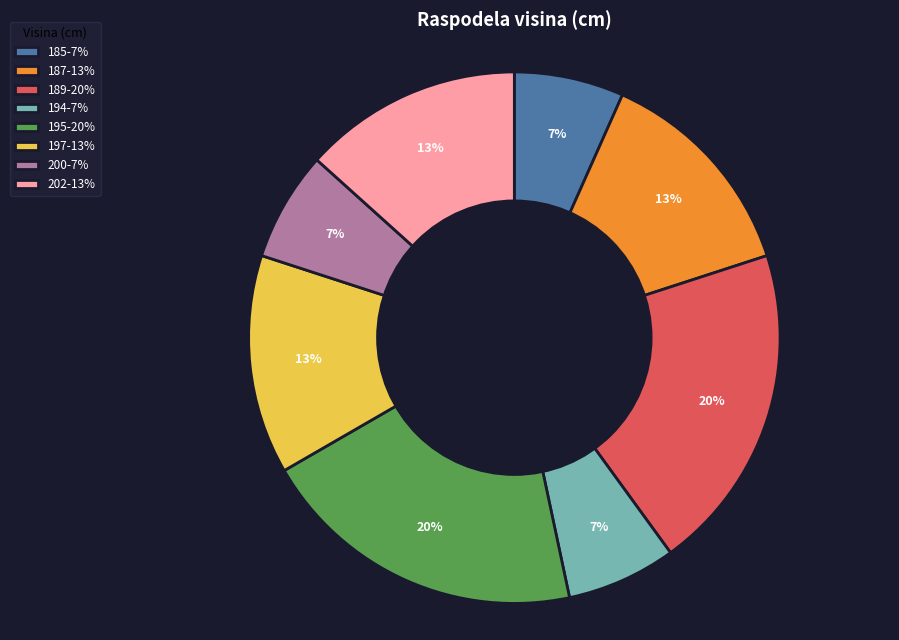

To the nearest percent, what is the average slice percentage?

12%